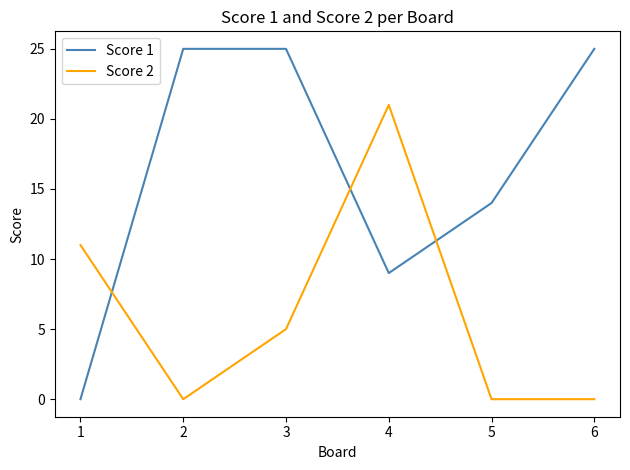

True or false: Score 1 and Score 2 intersect in this chart.

True